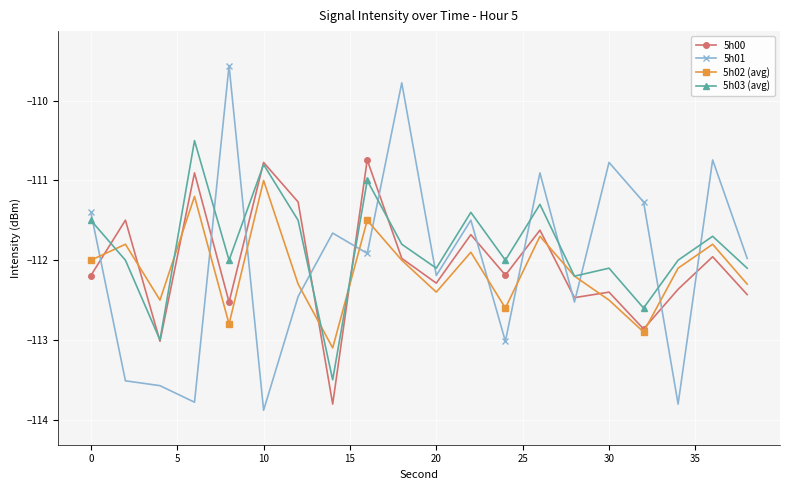

What is the value of the 5h02 (avg) point at the 8th from the left?

-113.1